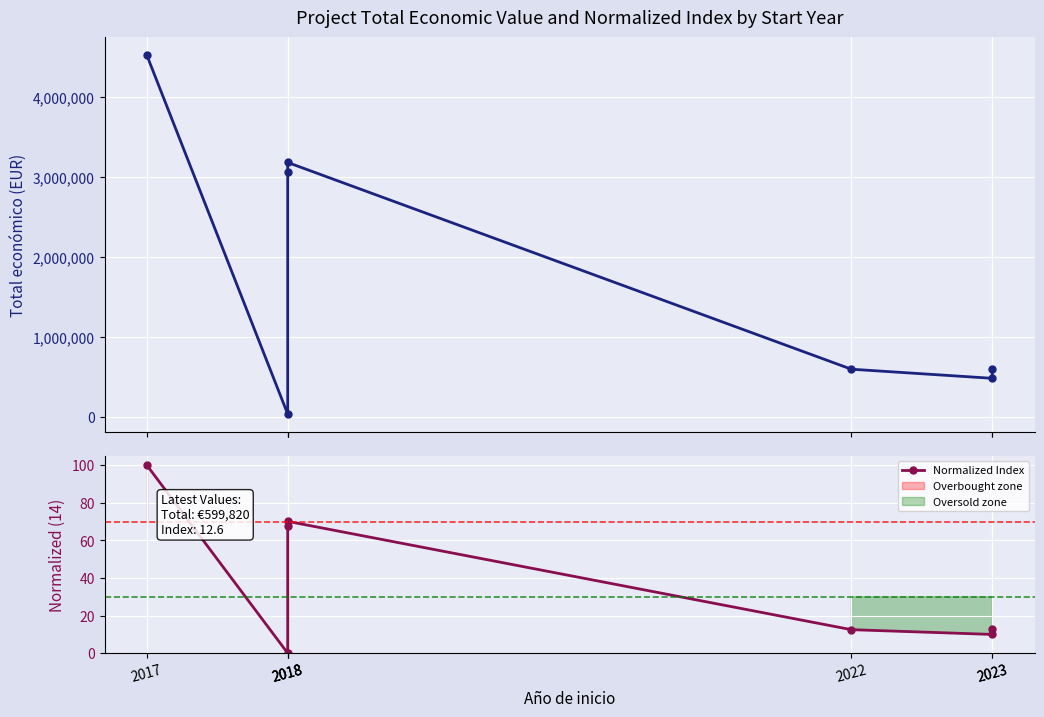

At which category is the sum across all series the highest?

2017